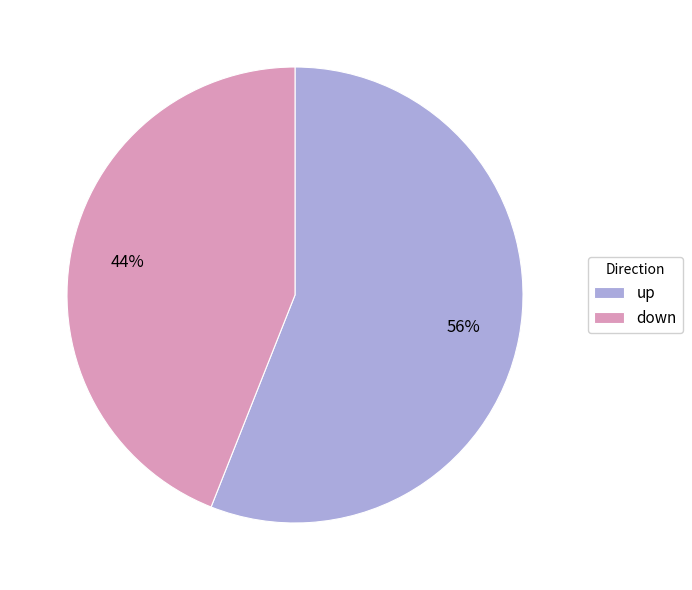

True or false: up accounts for 56% of the total.

True